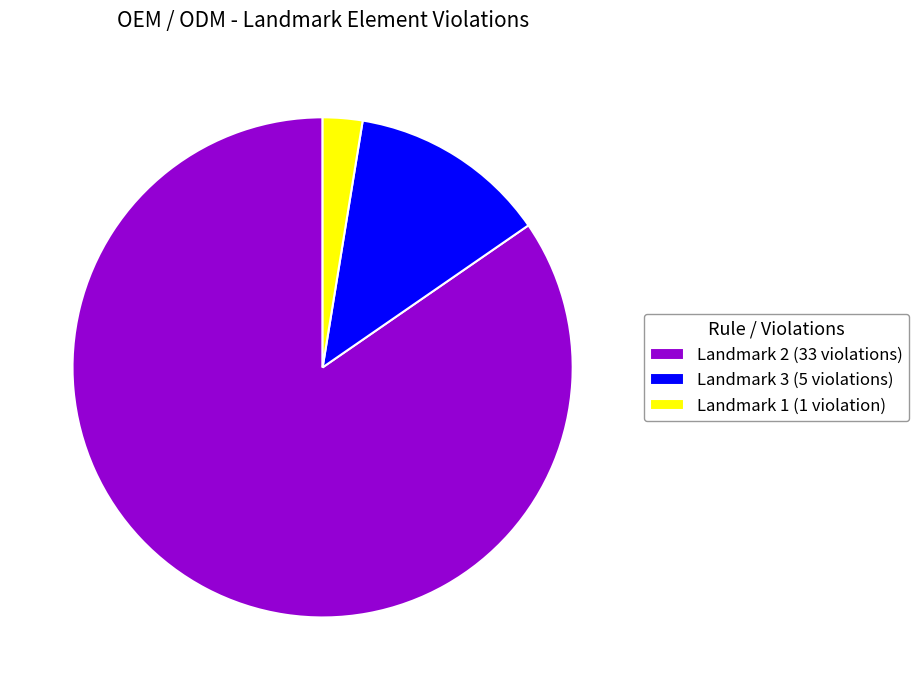

Which has a higher value, Landmark 1 (1 violation) or Landmark 2 (33 violations)?

Landmark 2 (33 violations)